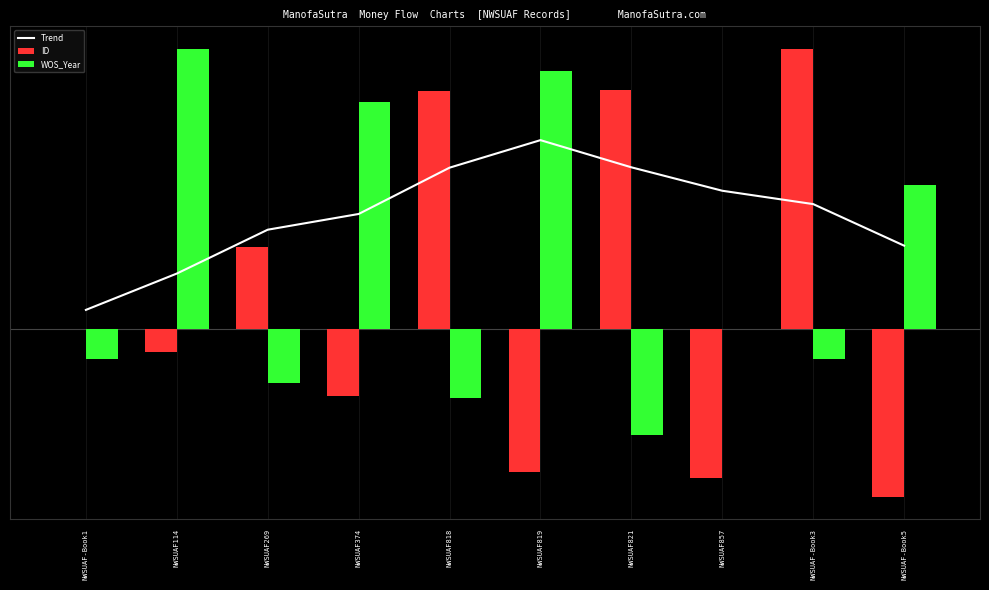

What is the maximum value for WOS_Year?

300.0